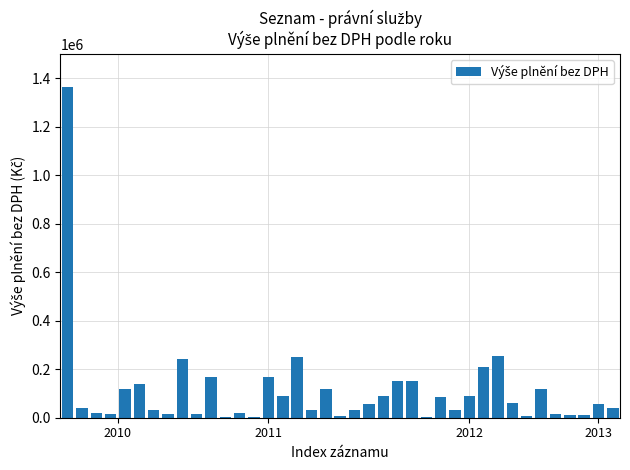

What is the greatest value displayed?

1365000